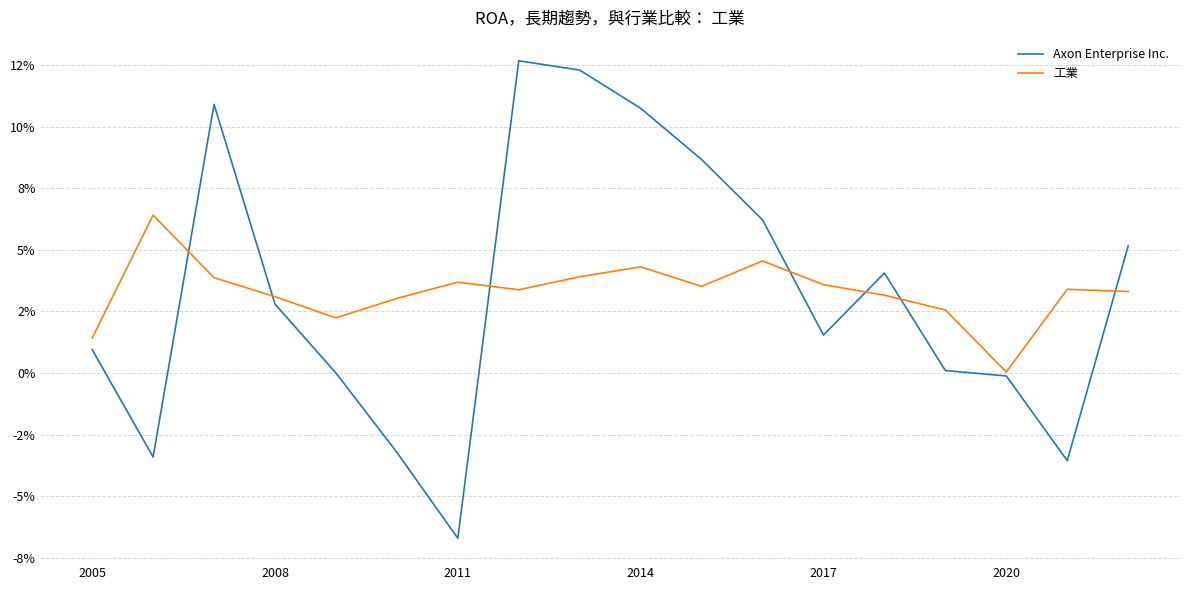

What are all the series names shown in the legend?

Axon Enterprise Inc., 工業